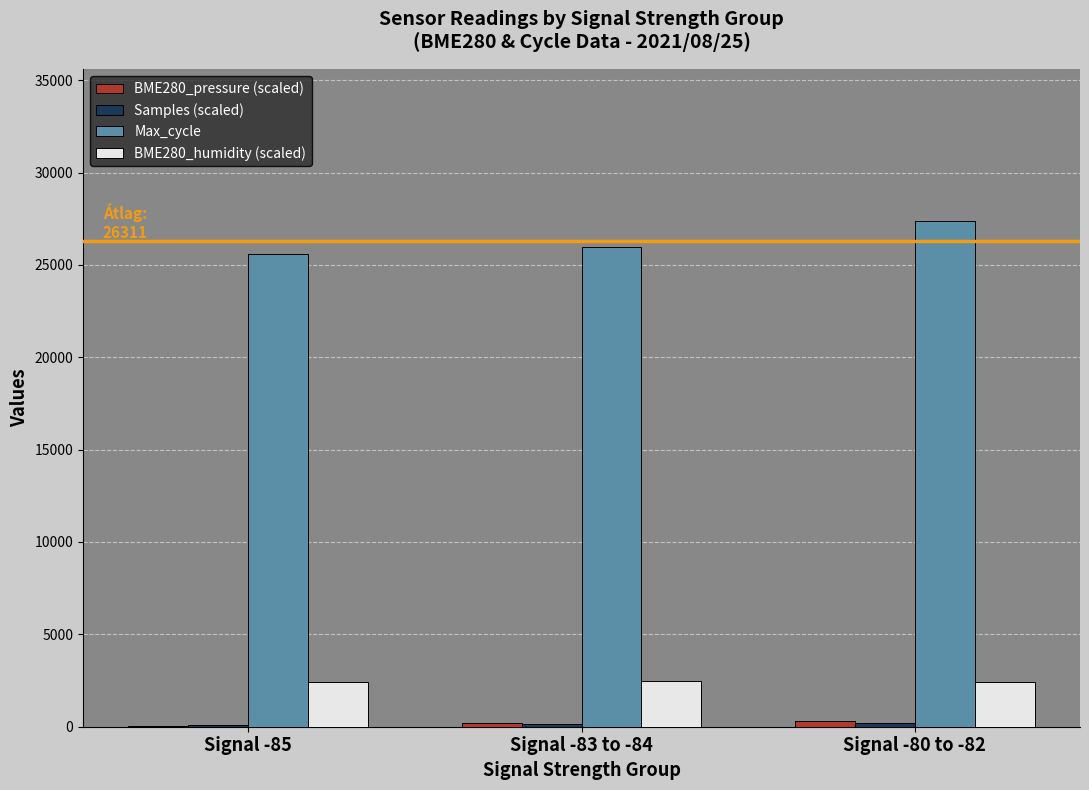

What is the maximum value shown in the chart?

27387.0